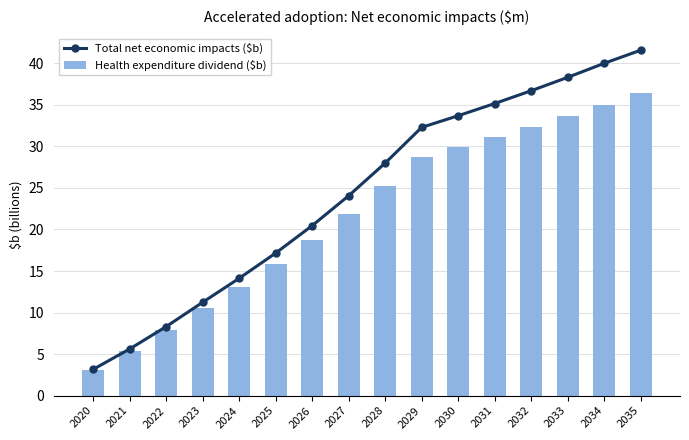

Which series has the largest range (max minus min)?

Total net economic impacts ($b)